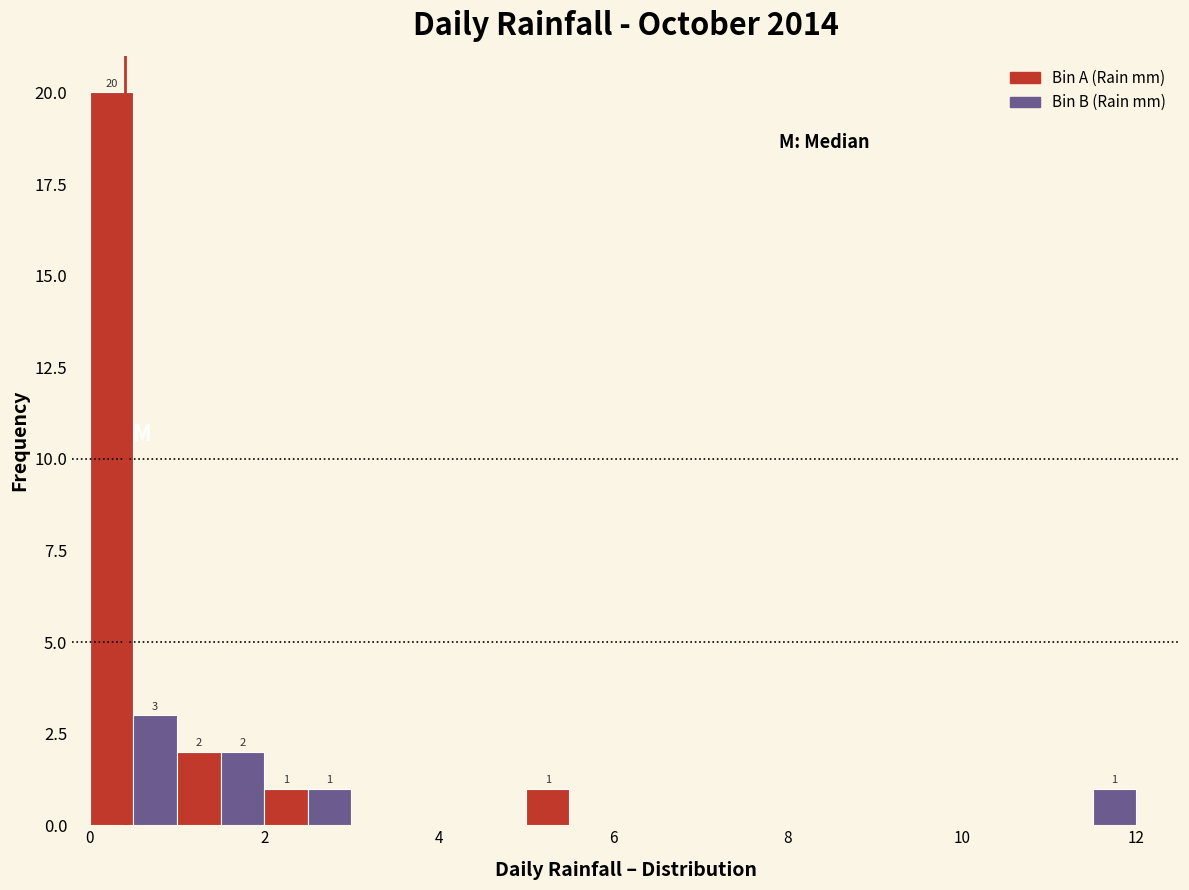

Read against the x-axis, roughly where is the centre of the tallest bar?

0.2